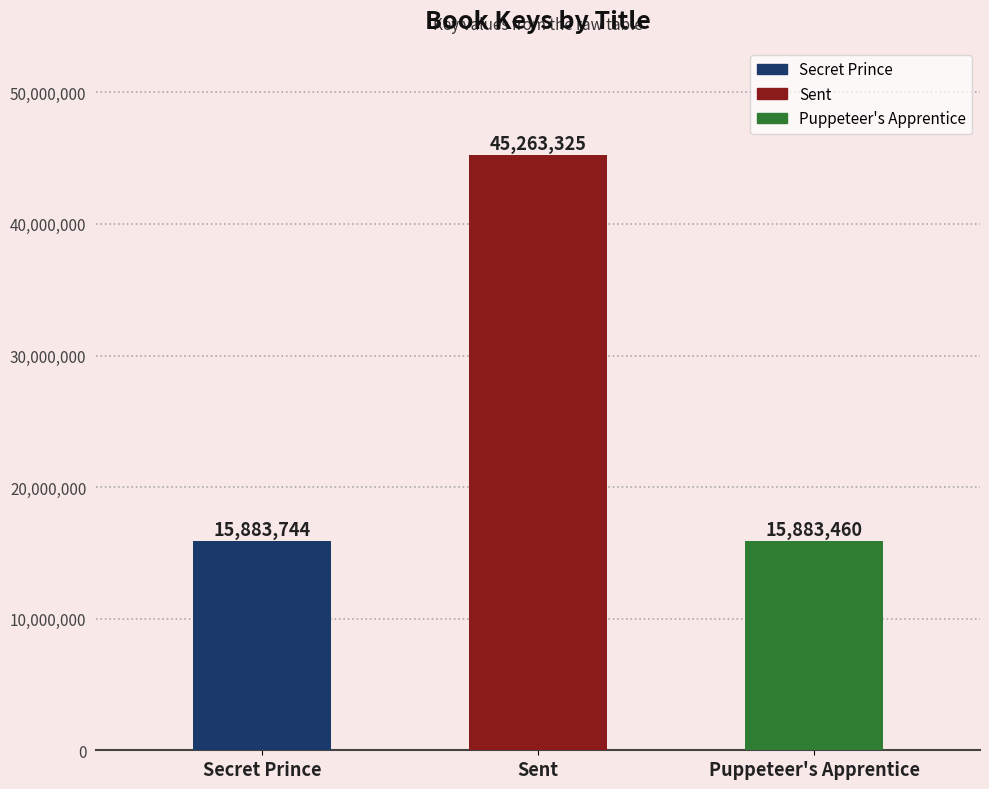

What is the average value?

25676843